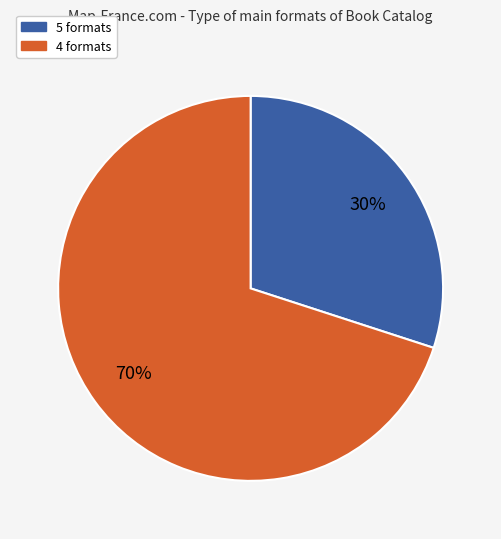

To the nearest percent, what is the difference between the largest and smallest slice percentages?

40%